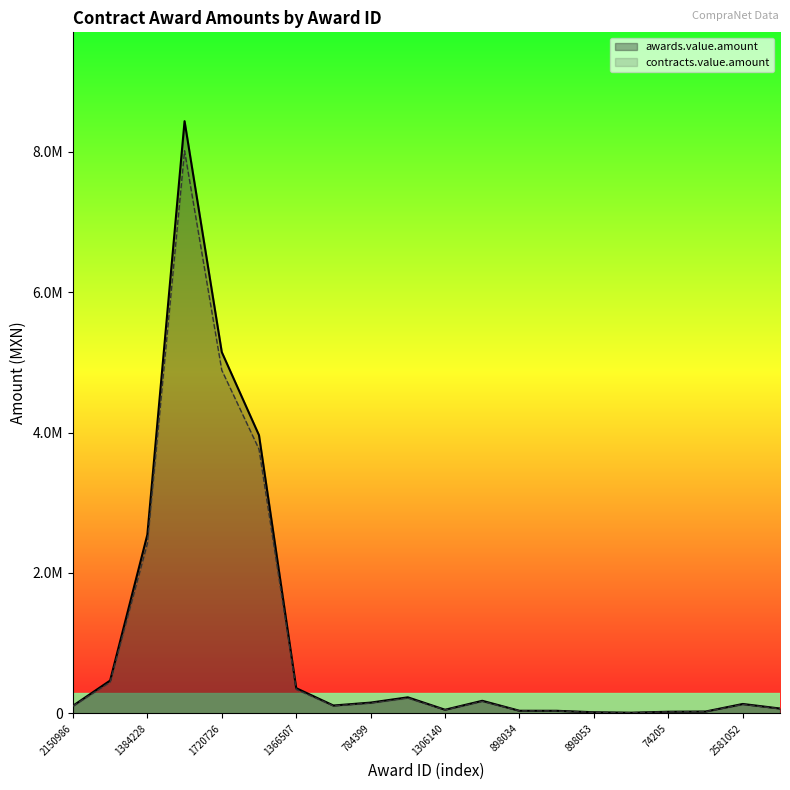

At which category does the chart reach its minimum across all series?

15